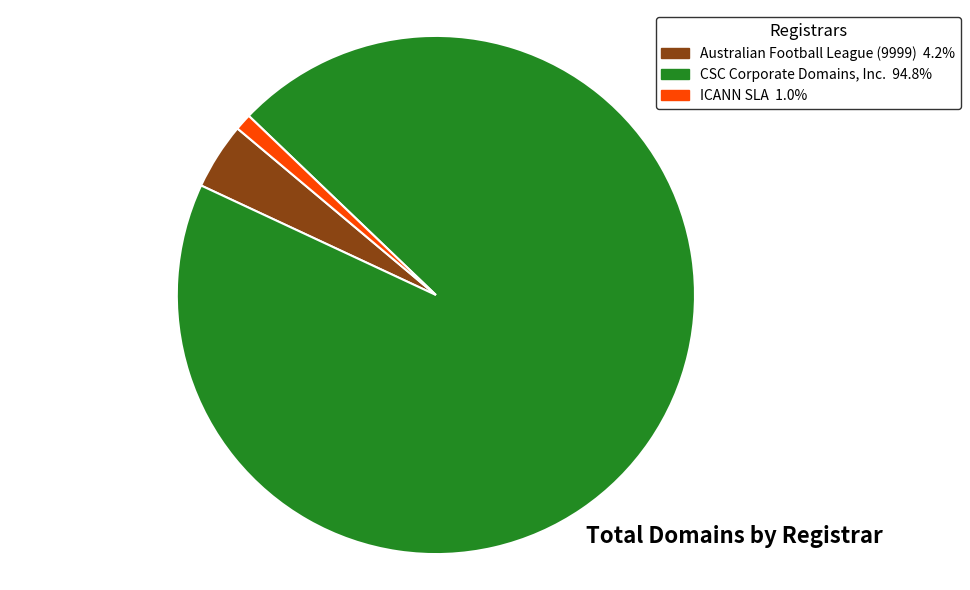

The ICANN SLA slice represents 1% of the pie. True or false?

True